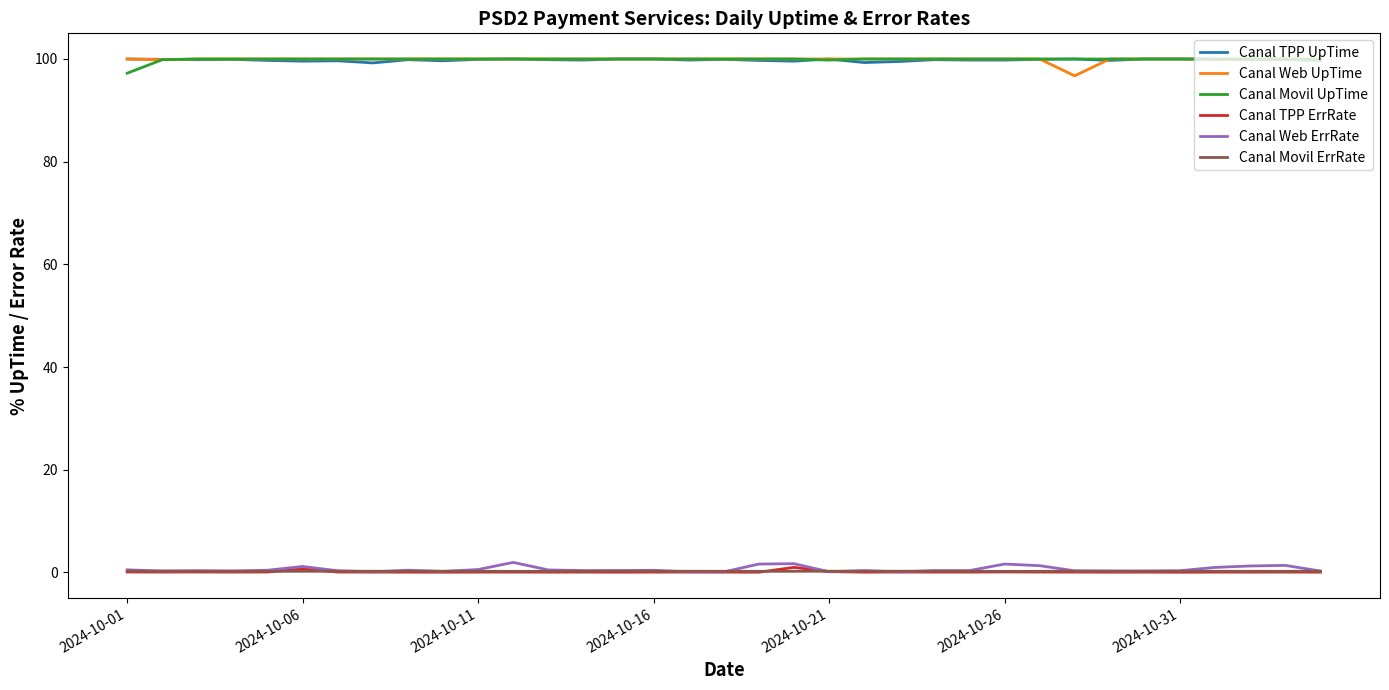

What is the maximum value for Canal Web UpTime?

100.0